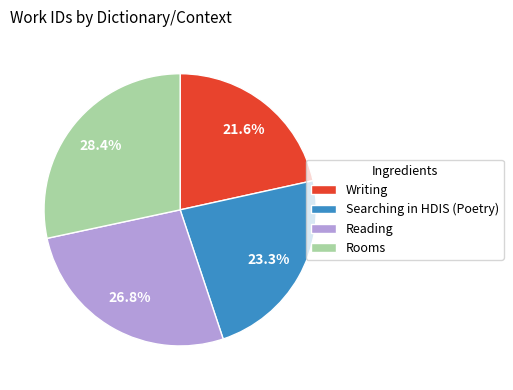

To the nearest percent, what is the difference between the Reading and Searching in HDIS (Poetry) slice percentages?

3%